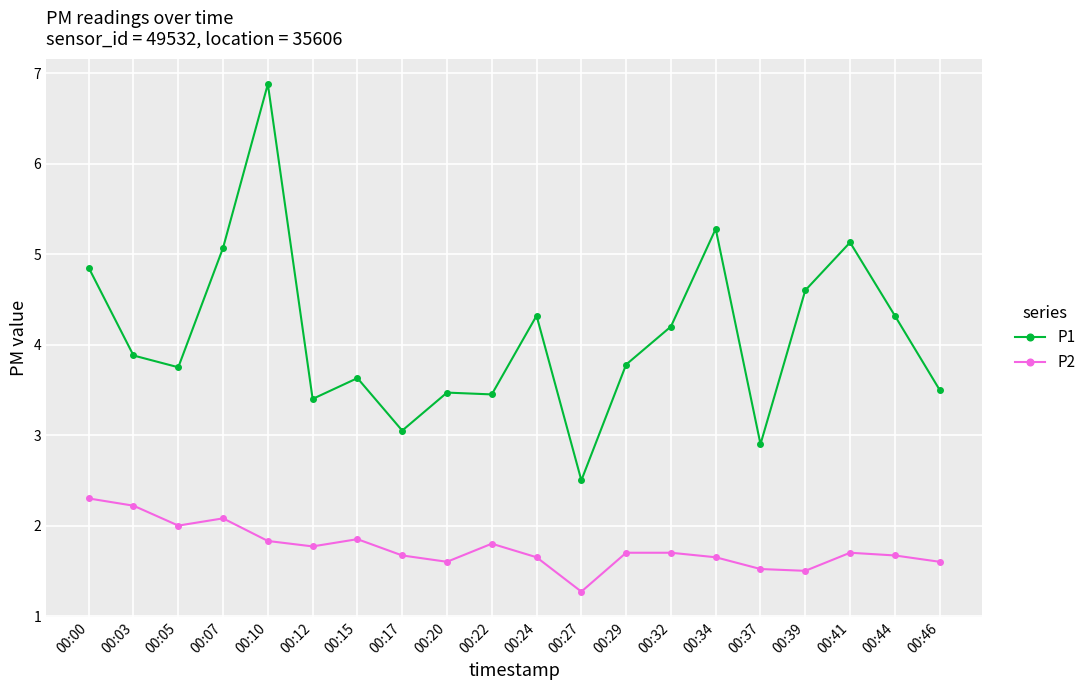

Between 00:00 and 00:32, which series saw the biggest shift?

P1